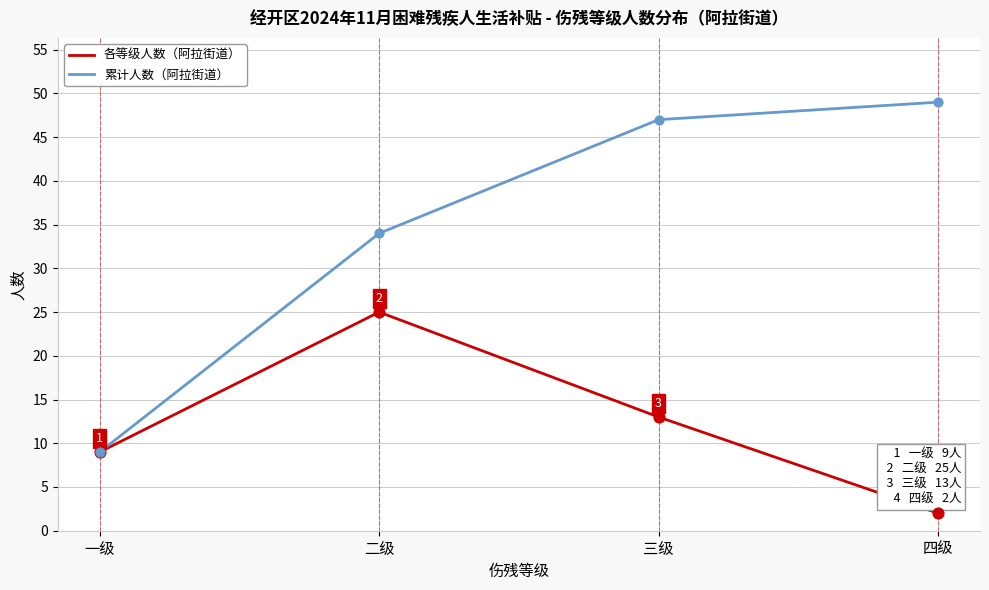

At which category is the sum across all series the highest?

三级